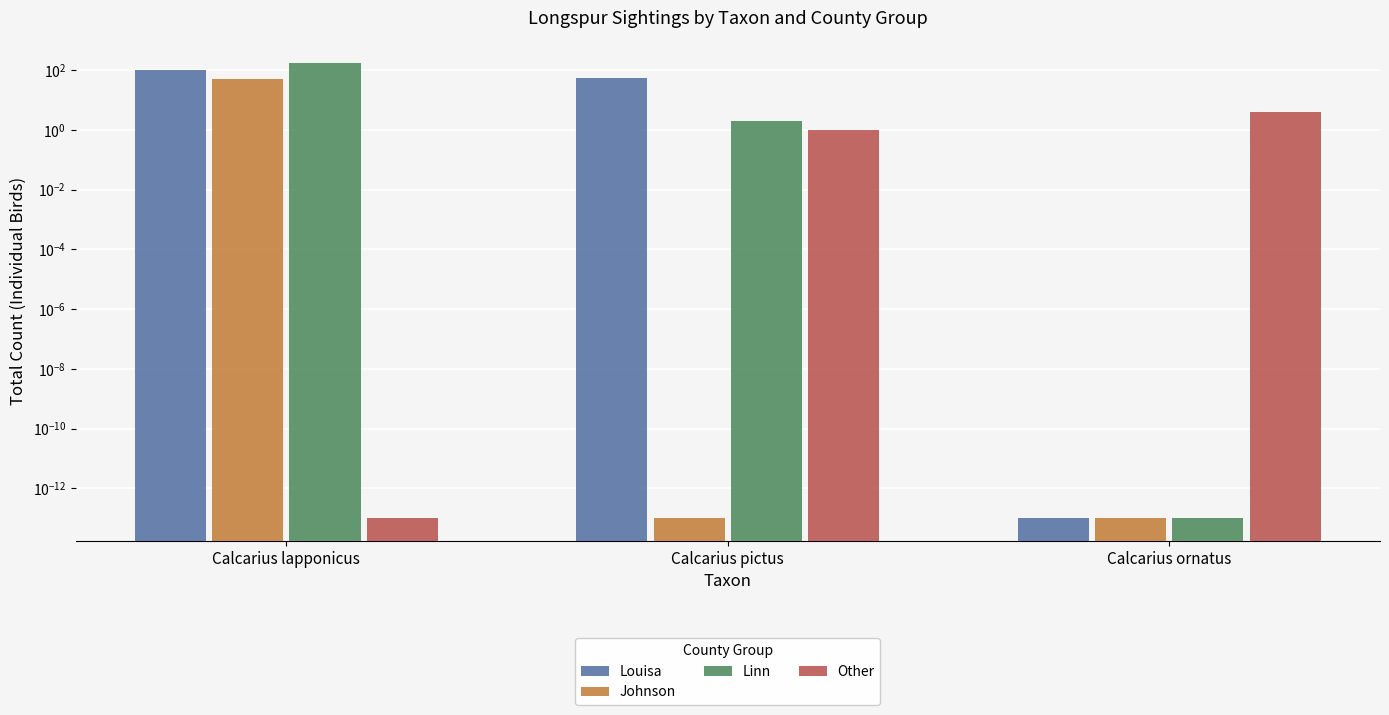

Which series changed the most between Calcarius lapponicus and Calcarius ornatus?

Linn